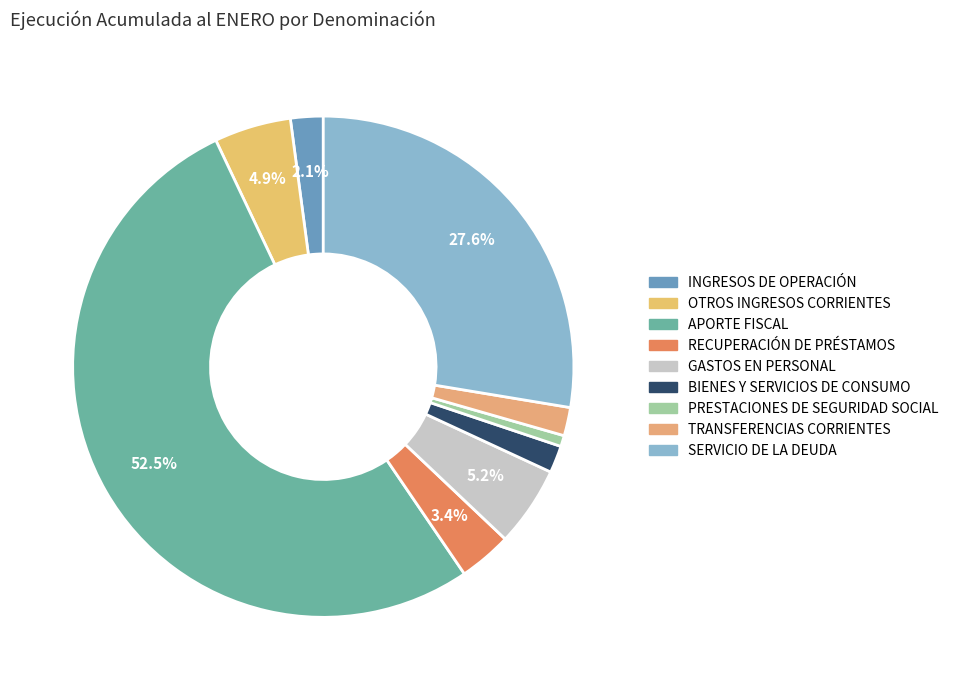

Is it true that OTROS INGRESOS CORRIENTES is 5% of the pie?

True